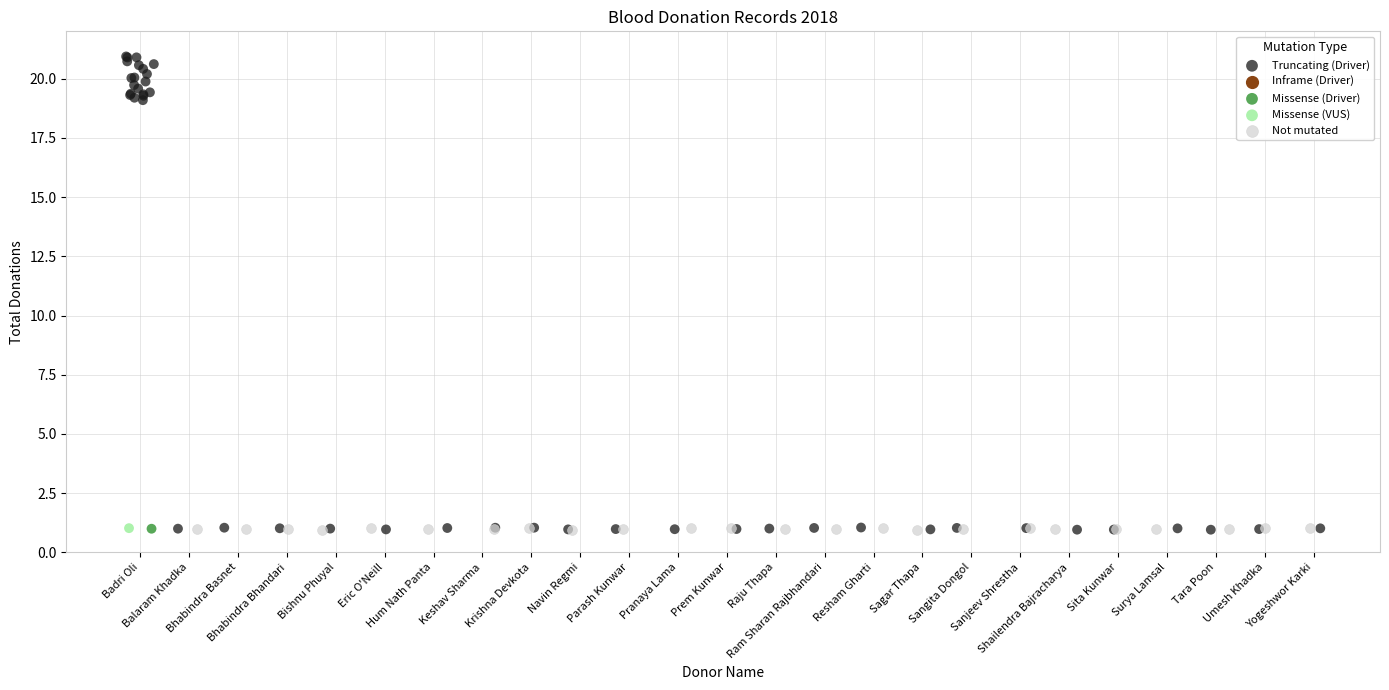

Which series reaches the maximum Y coordinate?

Truncating (Driver)